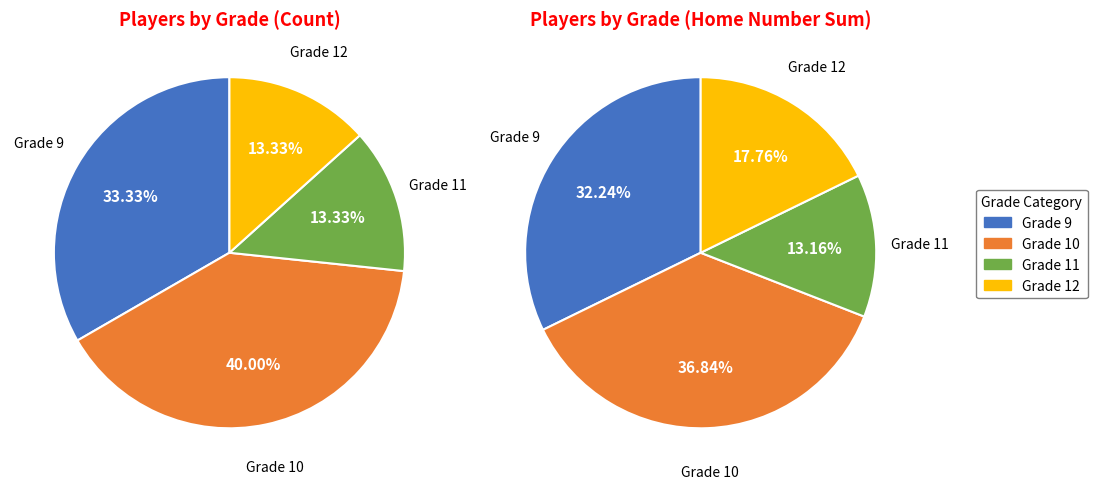

How many segments does this pie chart have?

4